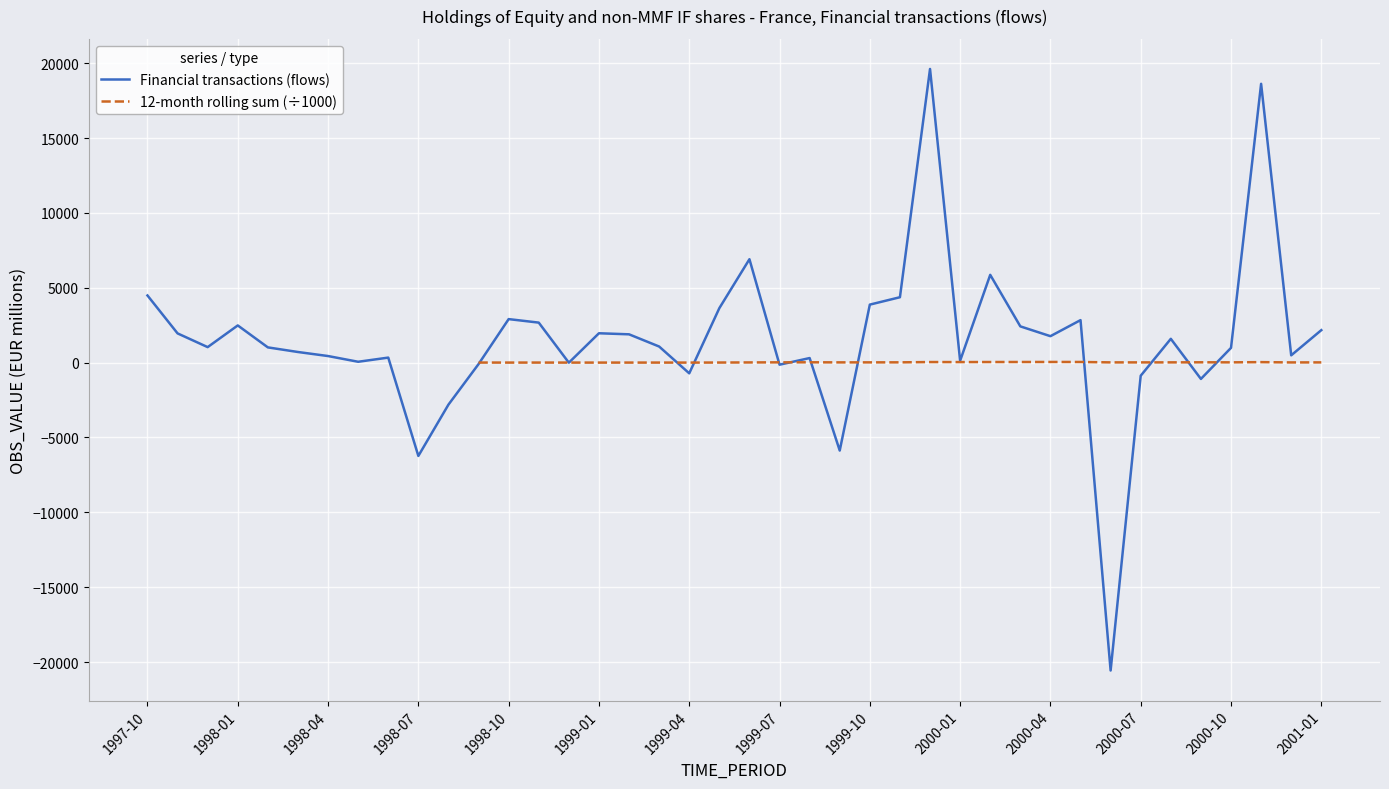

The value of Financial transactions (flows) at 34 is 646.3. True or false?

False